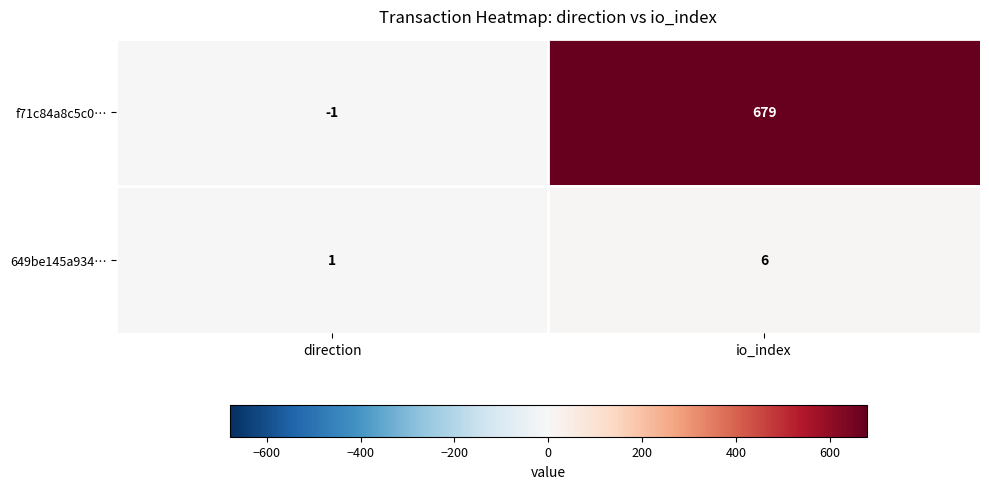

Reading left to right, transcribe all the data shown in this chart.

f71c84a8c5c0…: direction=-1	io_index=679
649be145a934…: direction=1	io_index=6